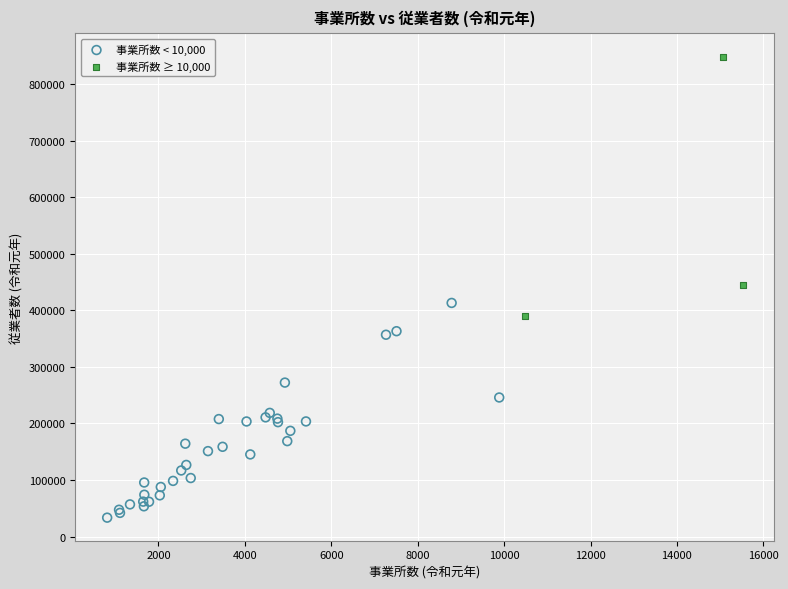

Which series contains the lowest Y value?

事業所数 < 10,000